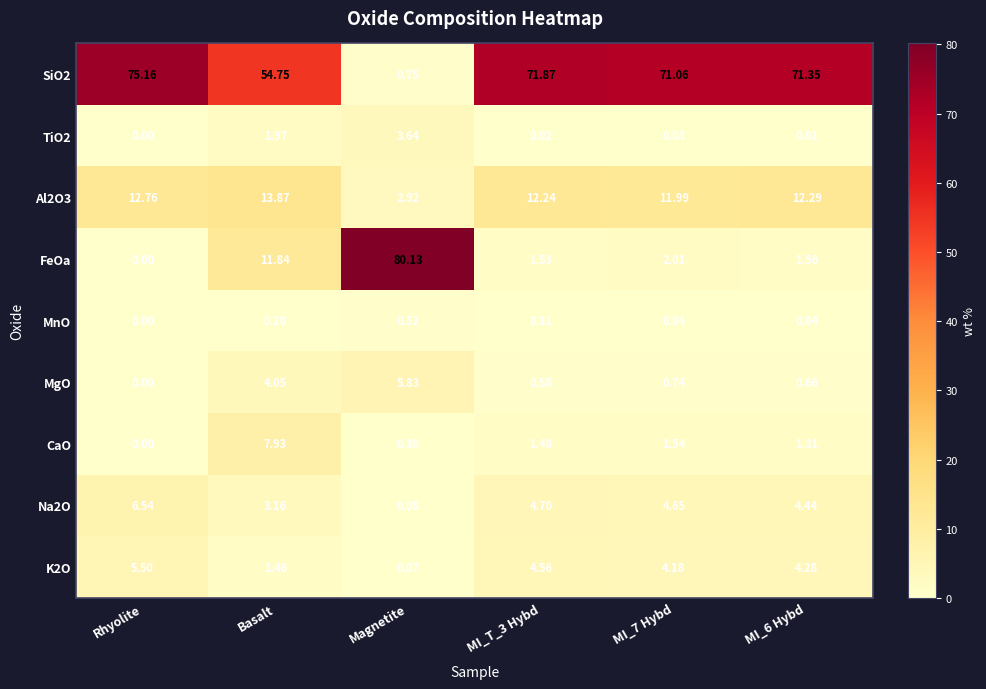

What is the total value across all series at MI_7 Hybd?

96.2